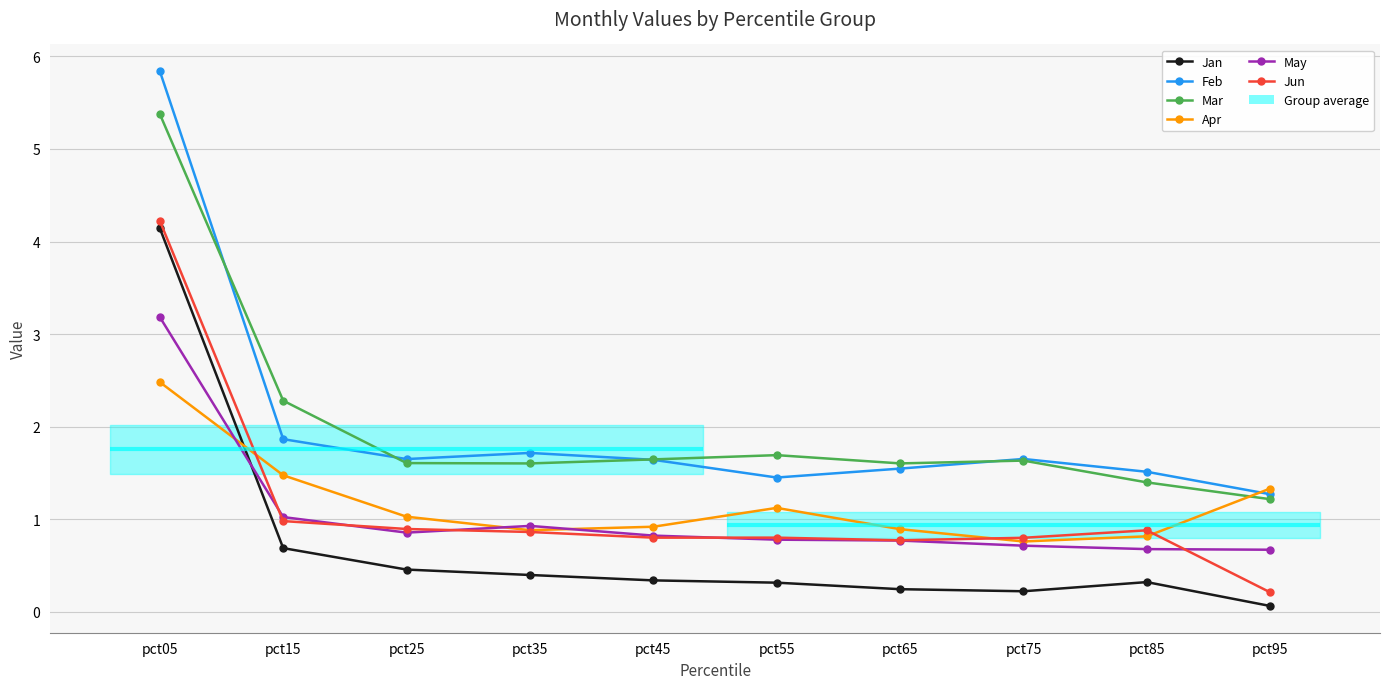

The Jan series shows 0.1 at pct95. True or false?

True